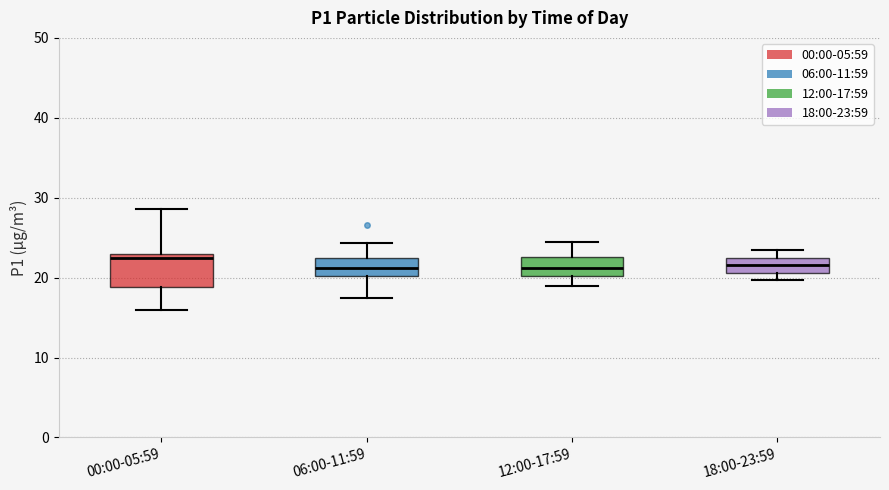

Reading left to right, read every box against the y-axis: the position of its median line, the range the box covers, and the ends of its whiskers. The values are not printed on the chart, so give them approximately, as read against the axis.

00:00-05:59: median 22, box 19 to 23, whiskers 16 to 29
06:00-11:59: median 21, box 20 to 22, whiskers 18 to 24
12:00-17:59: median 21, box 20 to 23, whiskers 19 to 24
18:00-23:59: median 22 (inside the box), box 21 to 22, whiskers 20 to 24